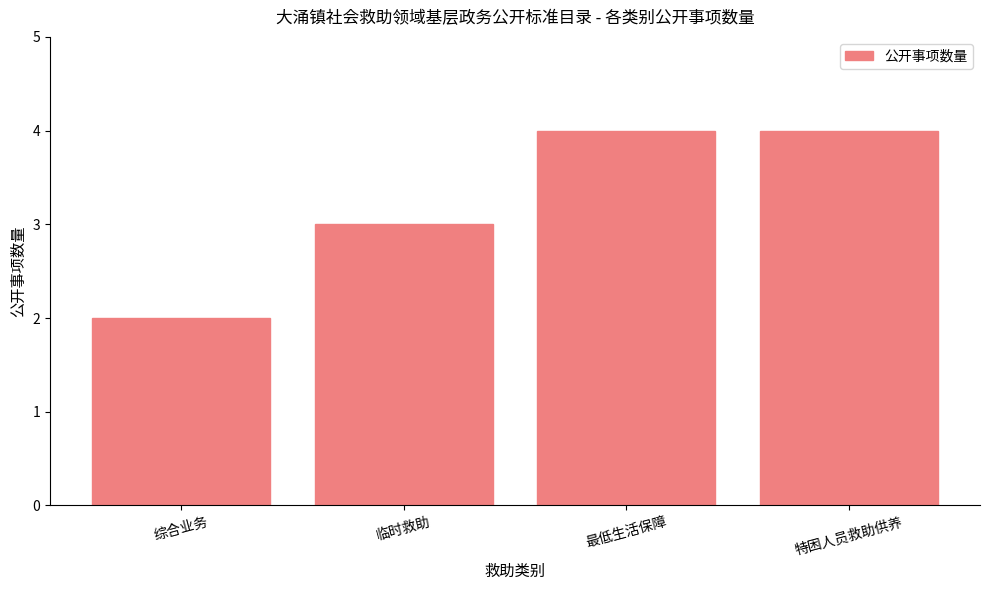

What is the approximate value at 特困人员救助供养?

4